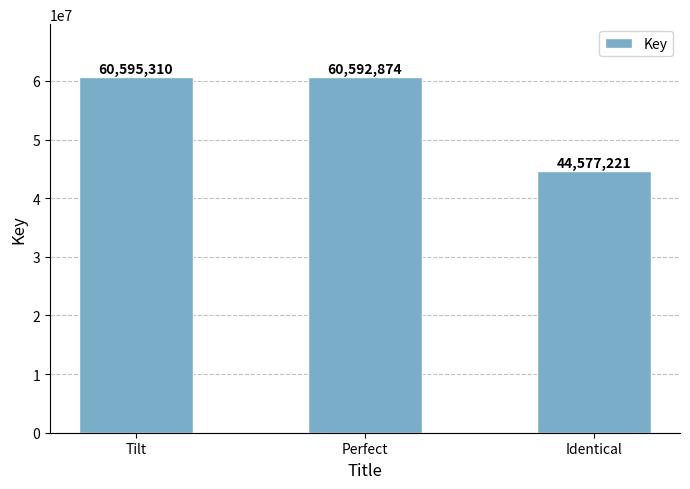

Which has a higher value, Identical or Perfect?

Perfect